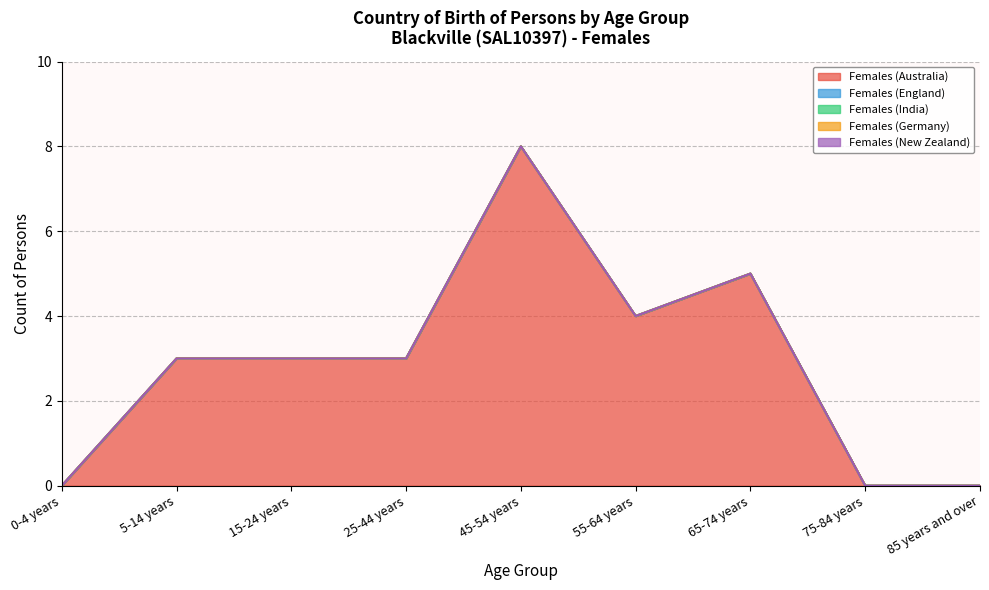

At which label is Females (Australia) closest to 4?

55-64 years